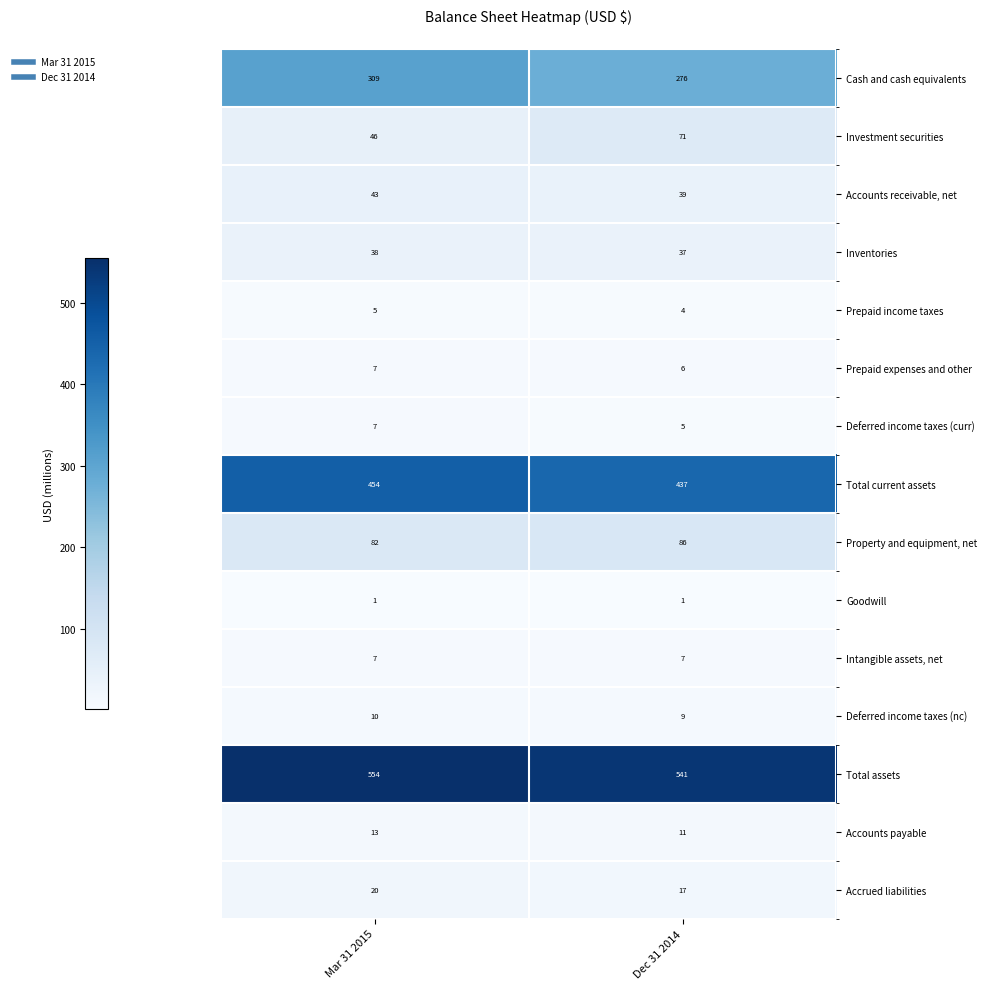

At which label is Total assets closest to 547?

Dec 31 2014